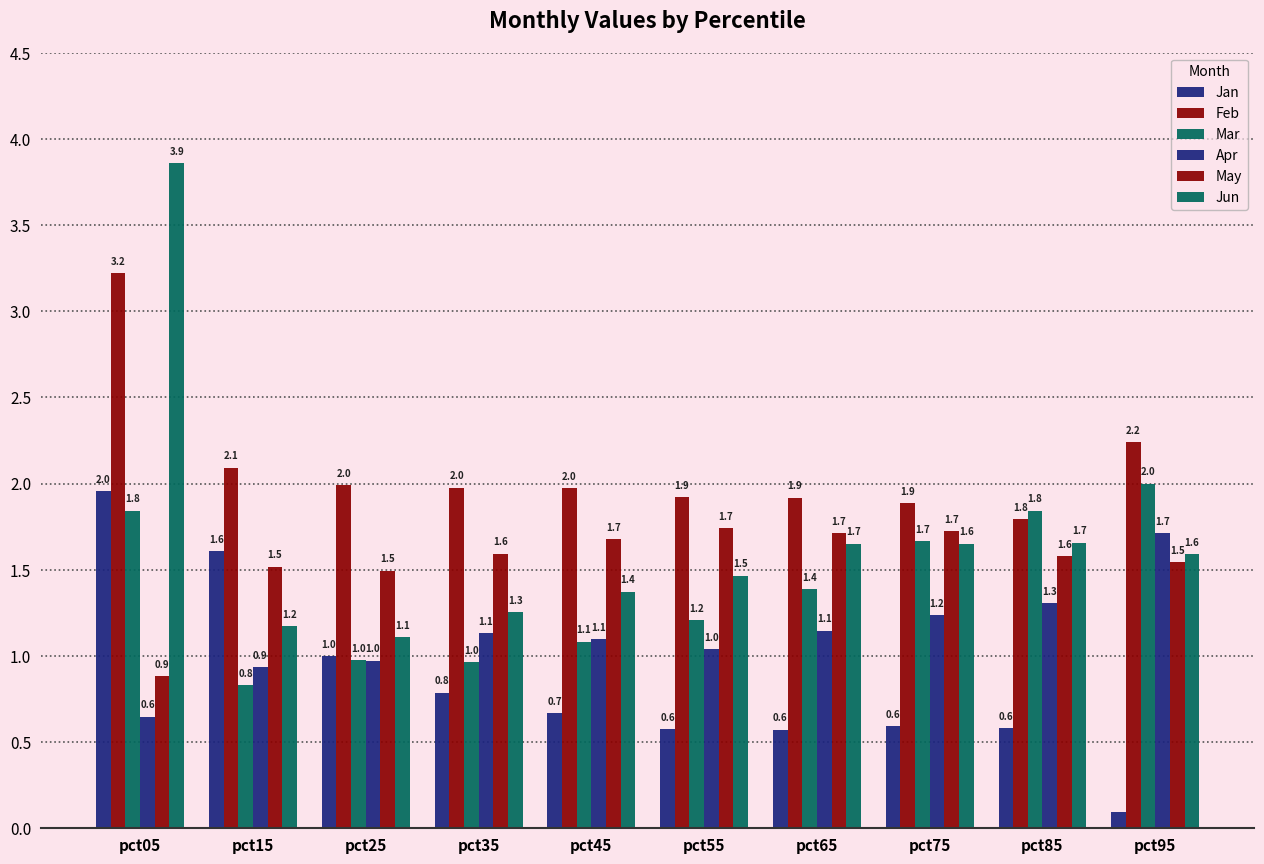

What is the sum of all Mar values?

13.8